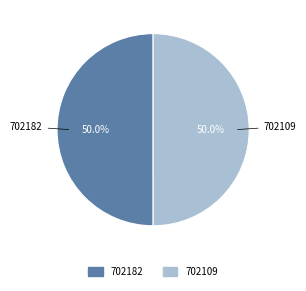

How many segments does this pie chart have?

2